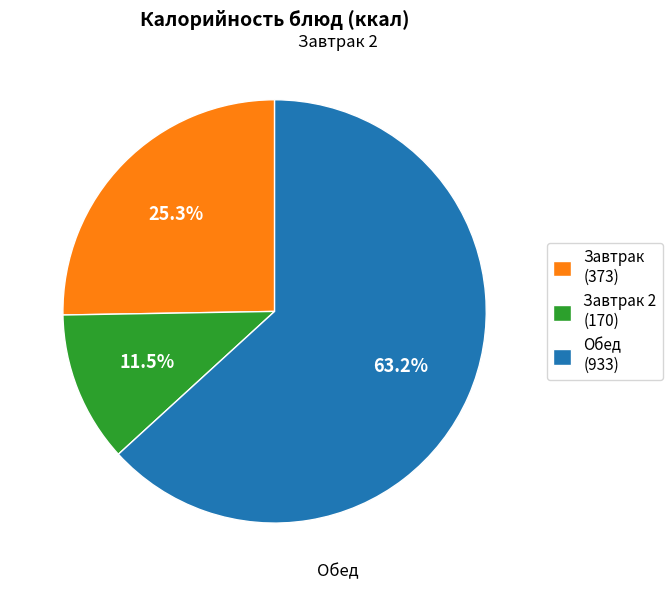

How many segments does this pie chart have?

3